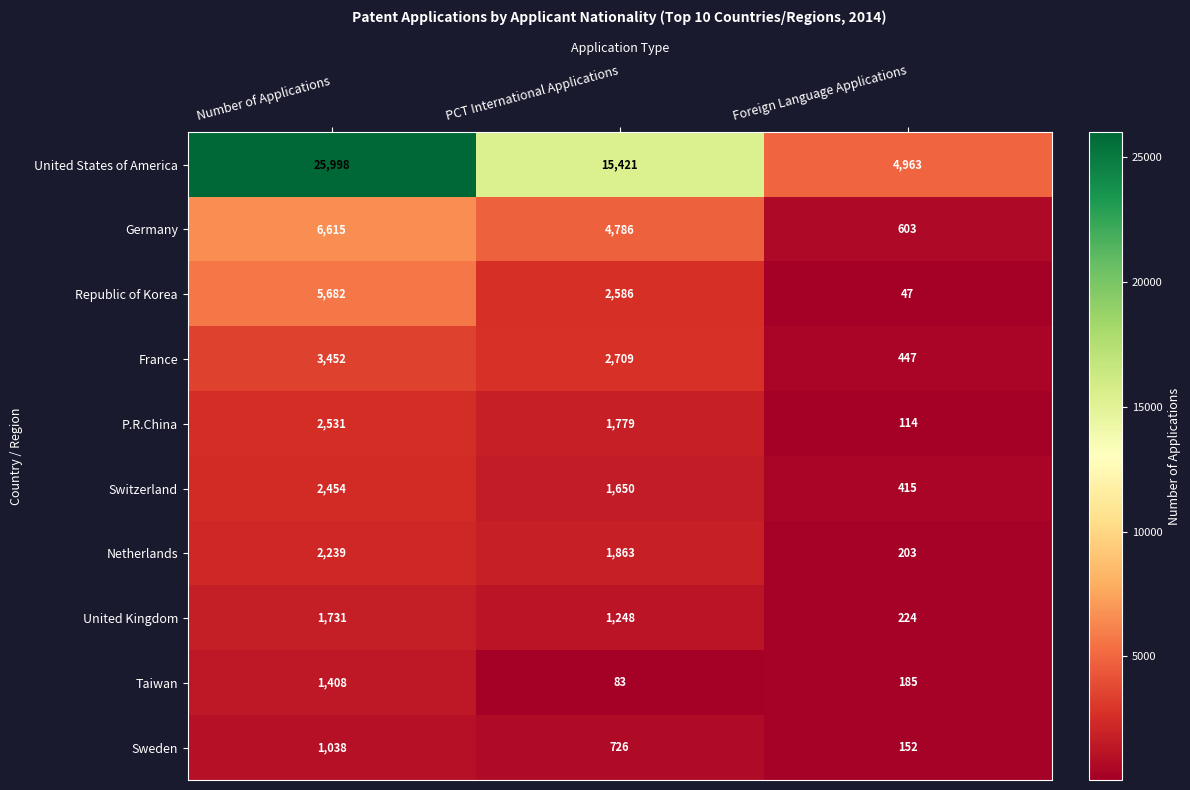

Between Number of Applications and PCT International Applications, which series saw the biggest shift?

United States of America